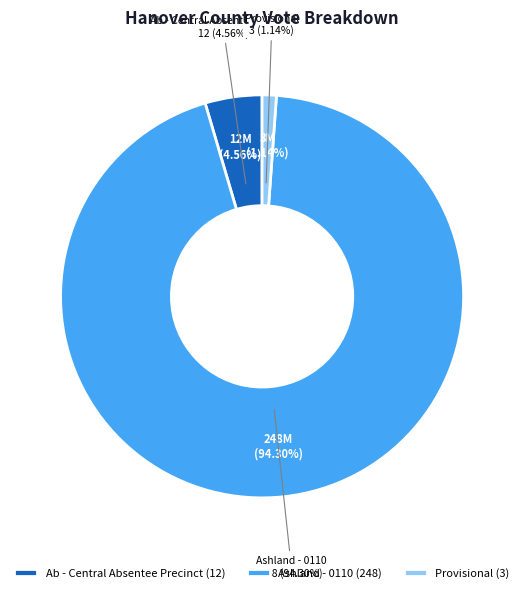

Which slice is the largest?

Ashland - 0110